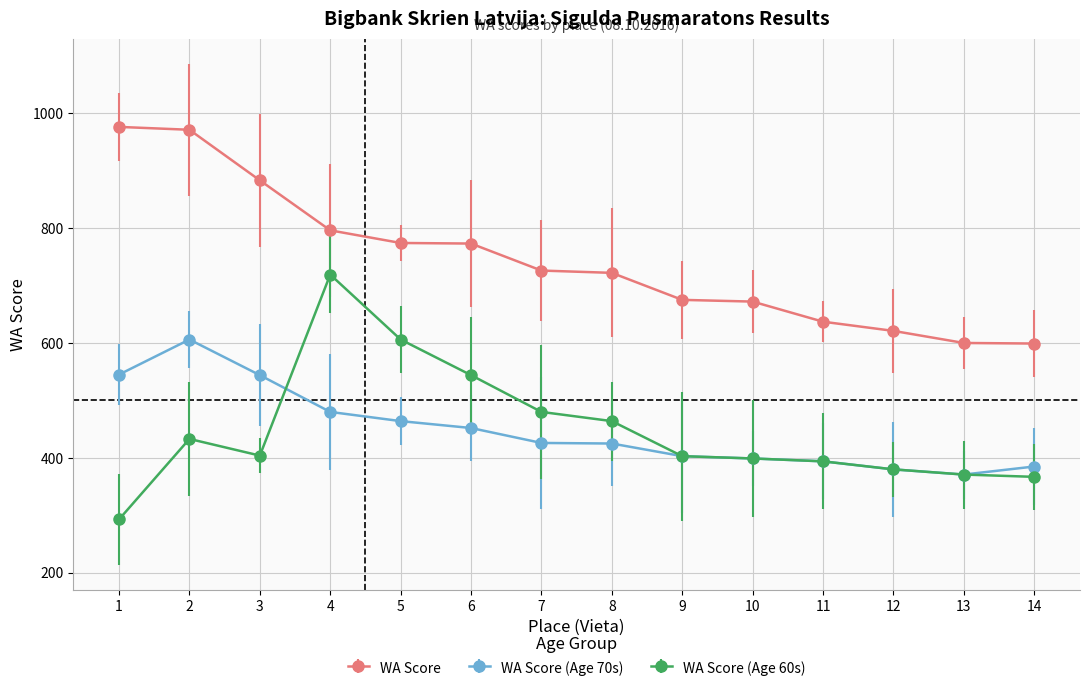

List the labels in order of WA Score (Age 60s) value, largest first.

4, 5, 6, 7, 8, 2, 3, 9, 10, 11, 12, 13, 14, 1